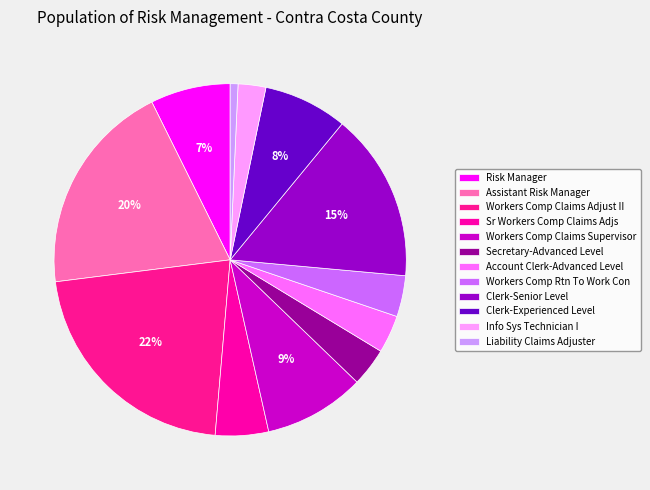

Which category has the biggest portion of the pie?

Workers Comp Claims Adjust II